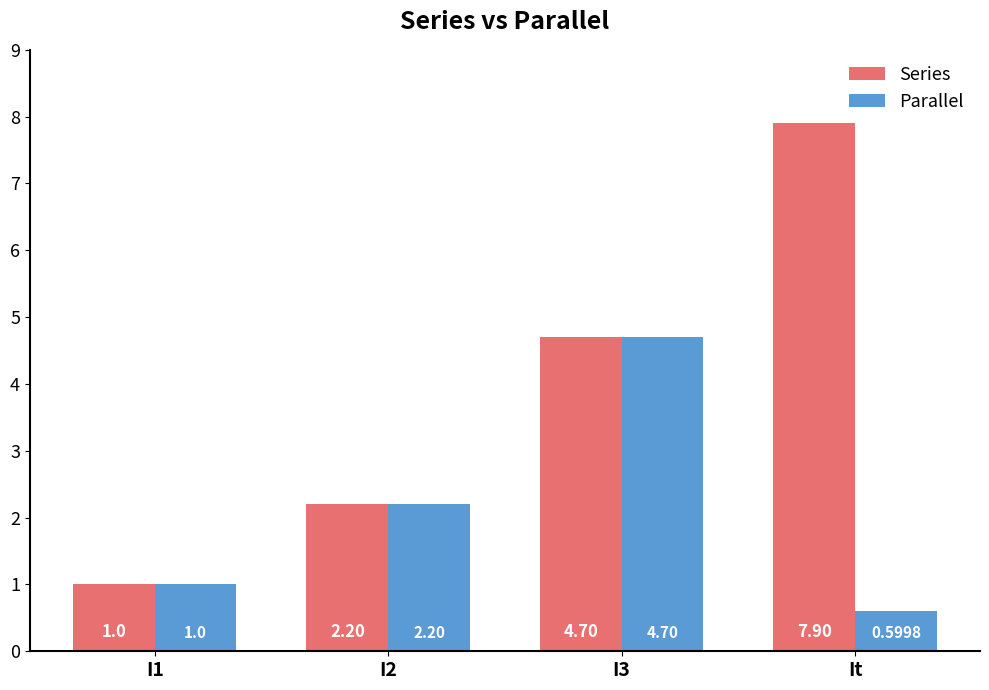

Which series changed the most between I1 and It?

Series